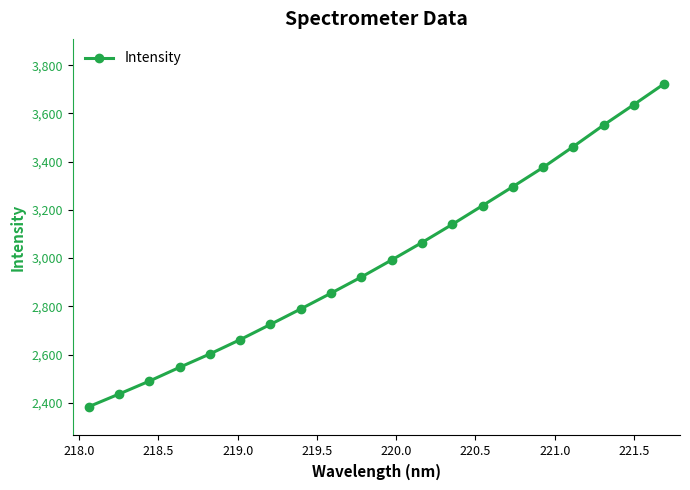

True or false: the data has more than 2 interior local peaks.

False